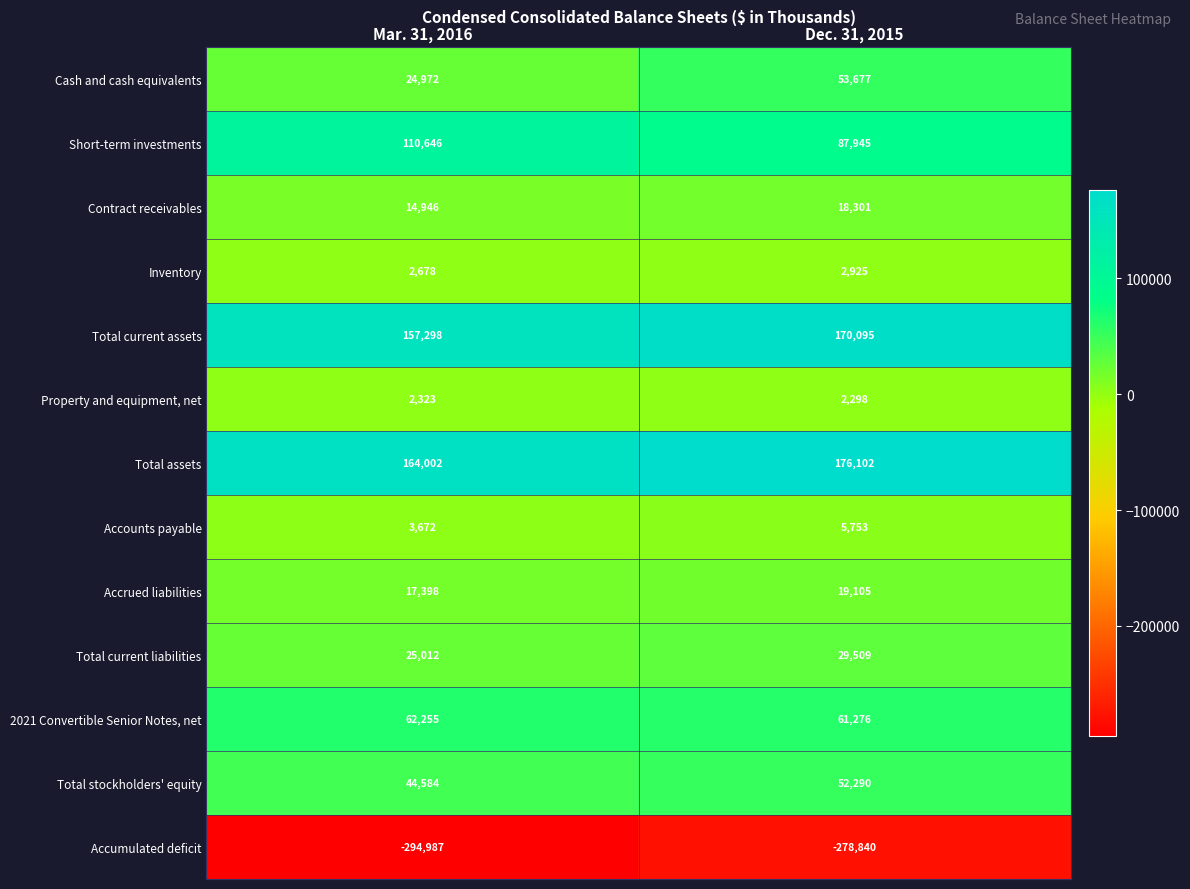

What is the difference between the Inventory values at Dec. 31, 2015 and Mar. 31, 2016?

247